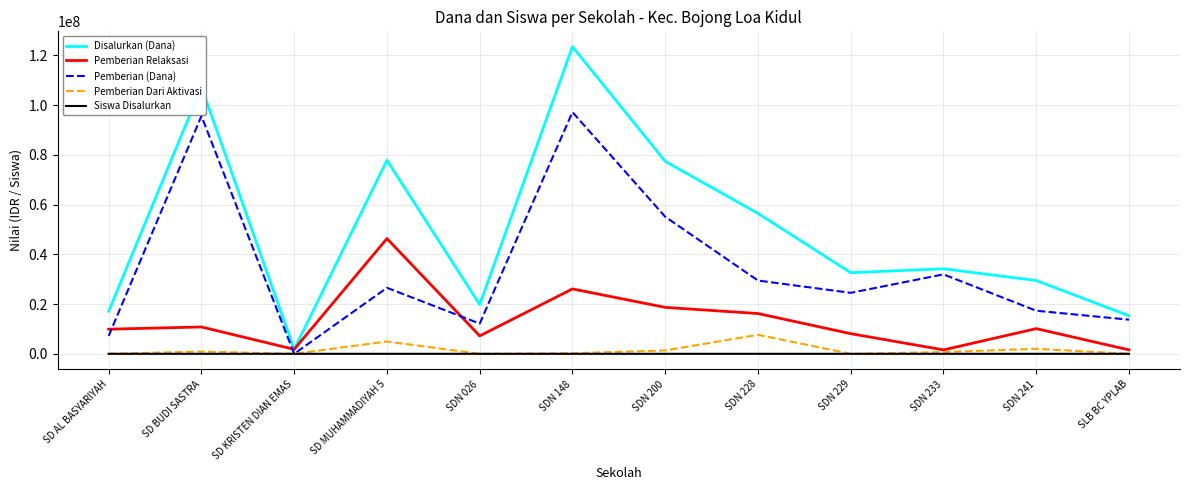

What is the greatest value displayed?

123525000